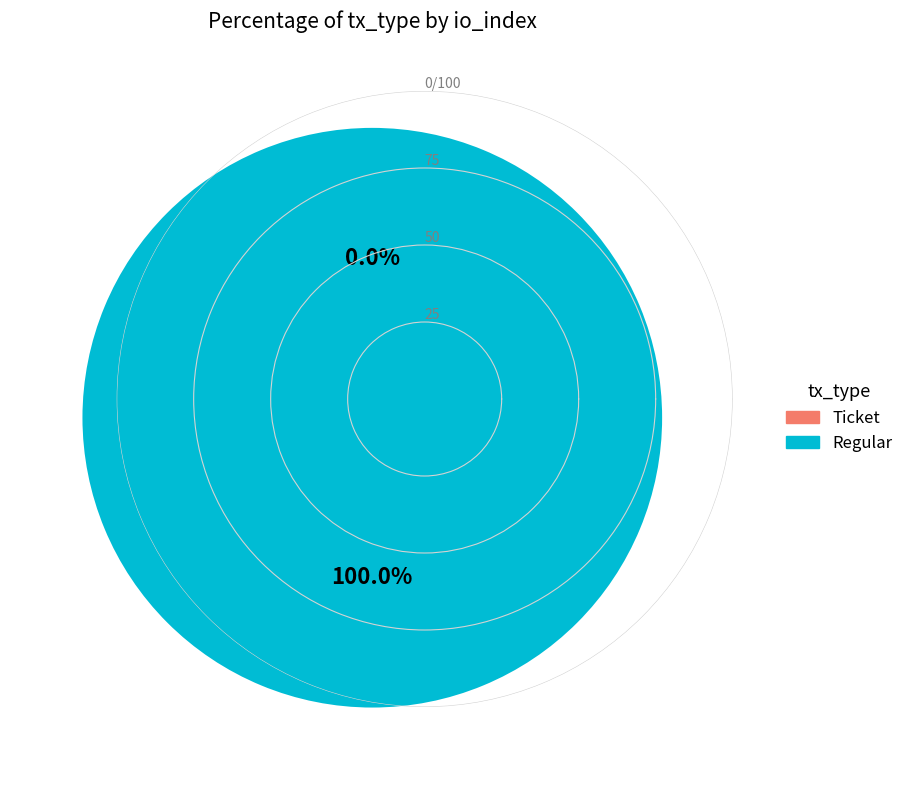

True or false: Ticket accounts for 1% of the total.

False